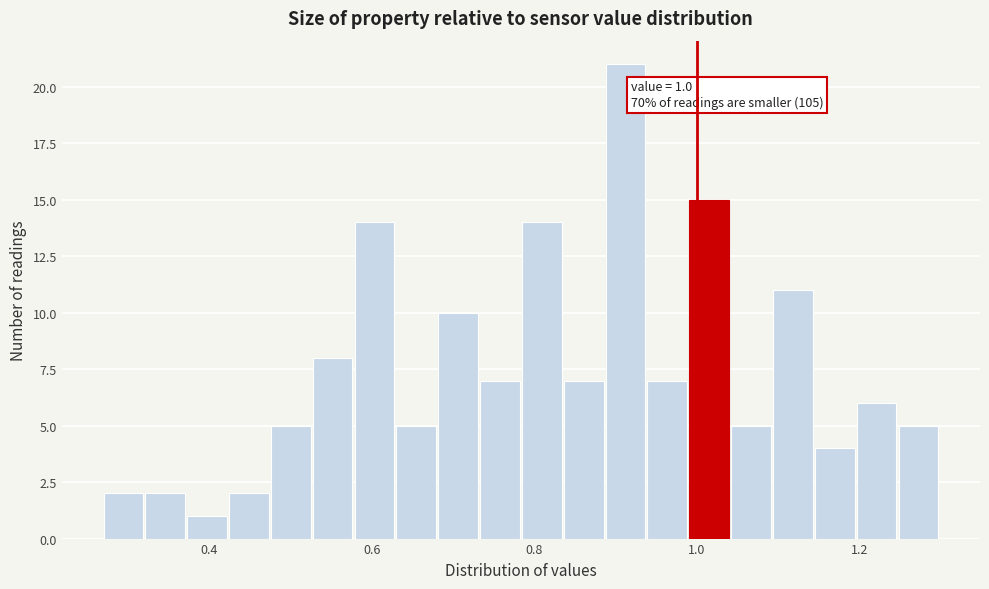

Around what value on the x-axis is the tallest bar? Give the approximate position of its centre, as read against the axis.

0.92